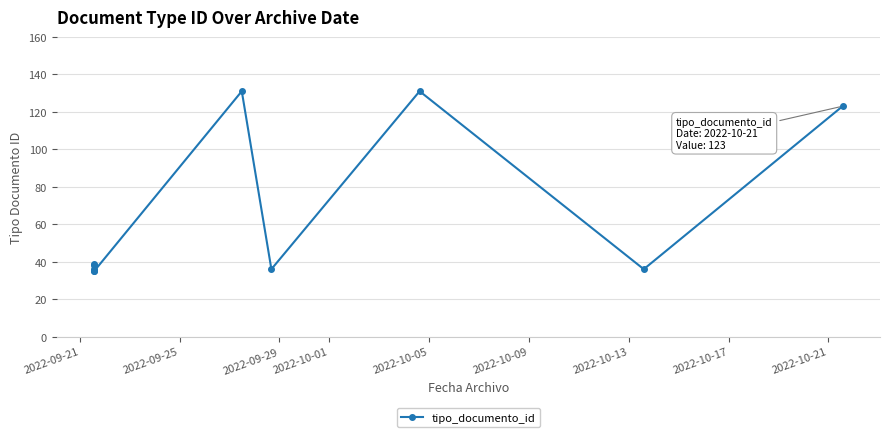

How many lines are shown in the chart?

1